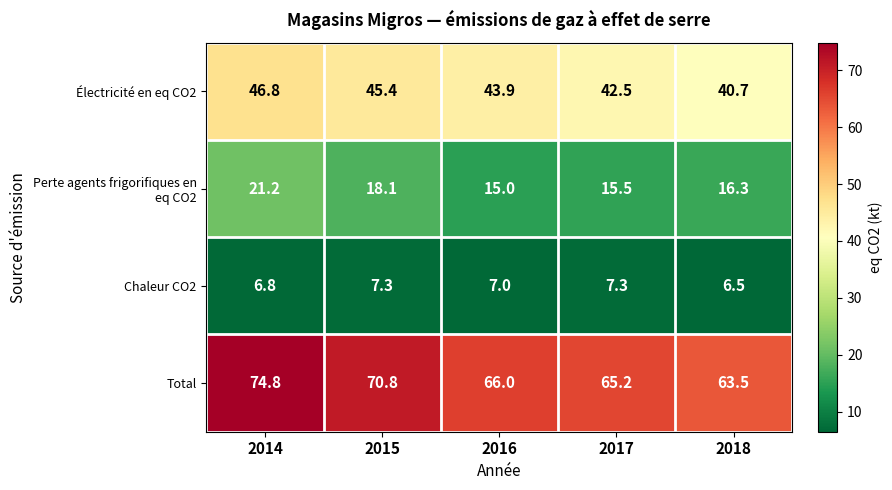

What value does the Chaleur CO2 series have at 2015?

7.3